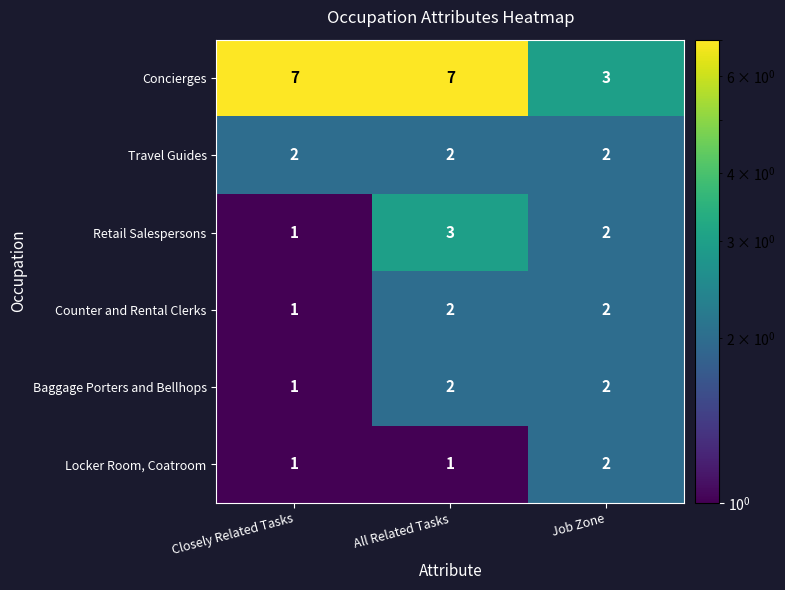

Reading right to left, what are all the values shown in this chart?

Concierges: 3	7	7
Travel Guides: 2	2	2
Retail Salespersons: 2	3	1
Counter and Rental Clerks: 2	2	1
Baggage Porters and Bellhops: 2	2	1
Locker Room, Coatroom: 2	1	1